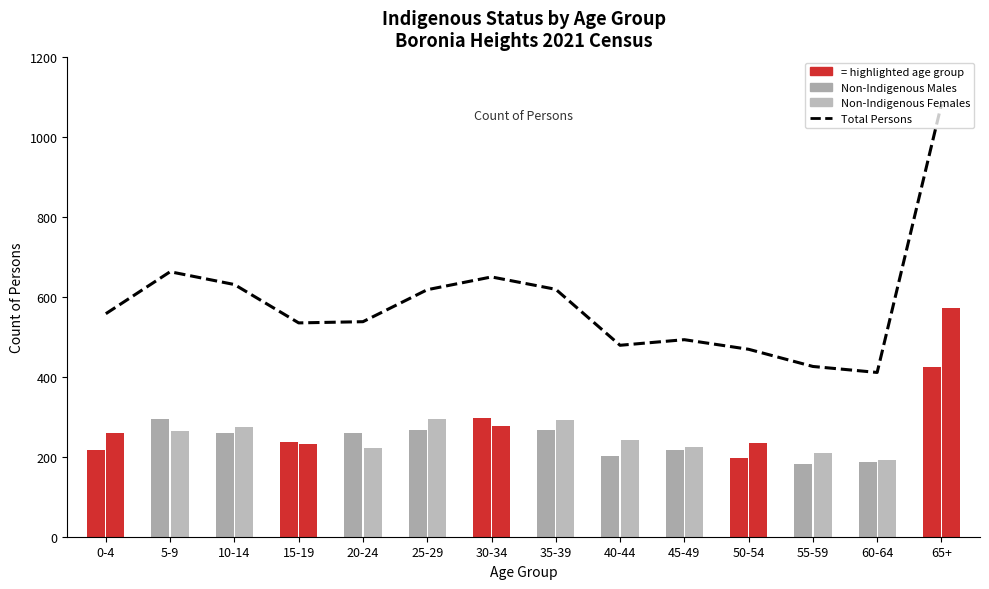

What is the total value across all series at 45-49?

934